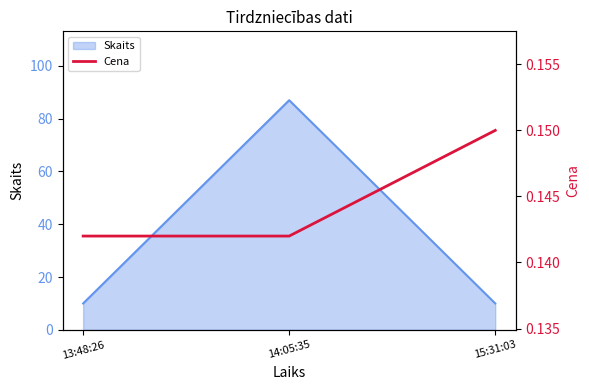

Count the values in the range 0 to 1.

3